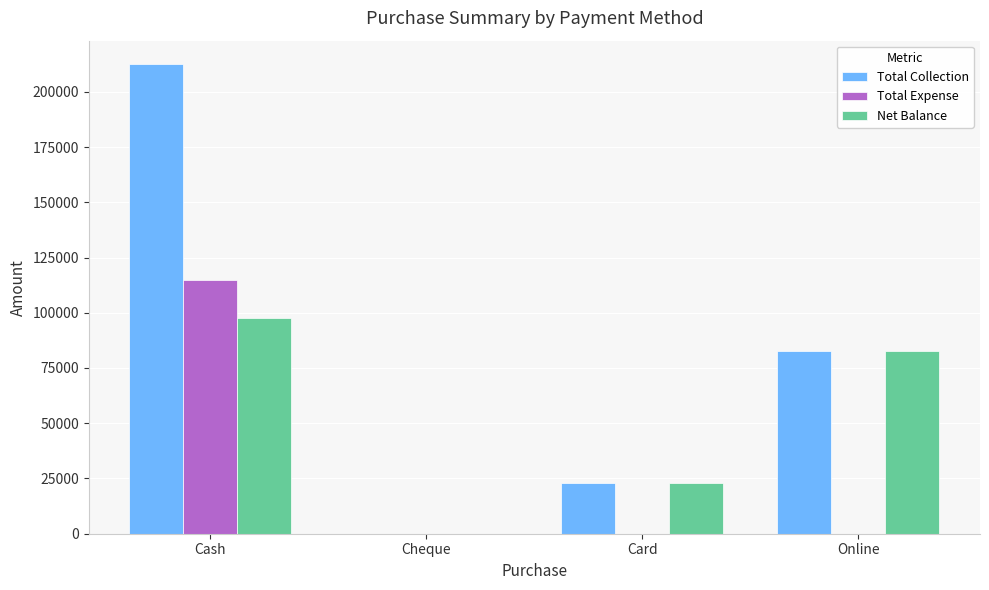

The Total Expense series shows 0 at Online. True or false?

True